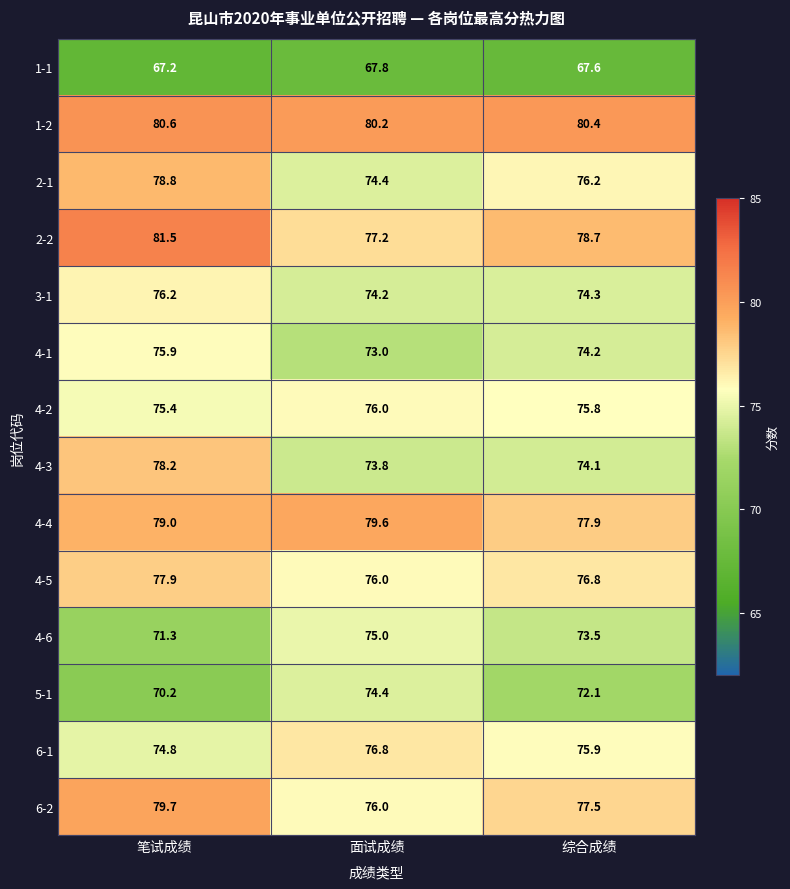

What is the difference between the highest and lowest values at 面试成绩?

12.4